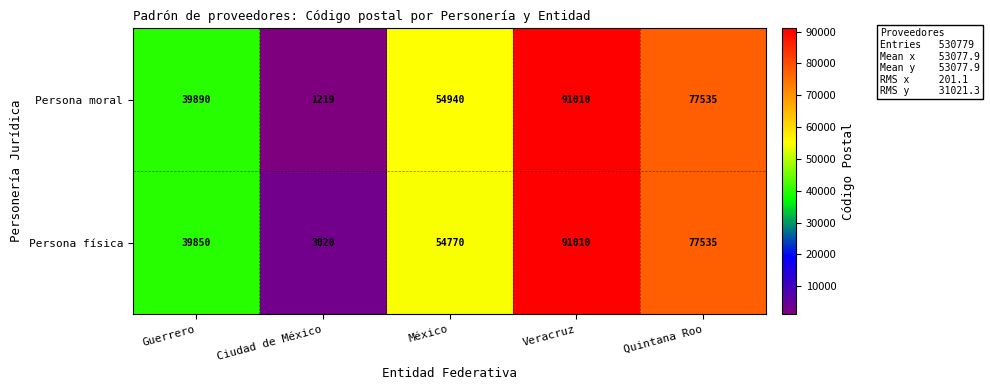

Which series has the largest range (max minus min)?

Persona moral